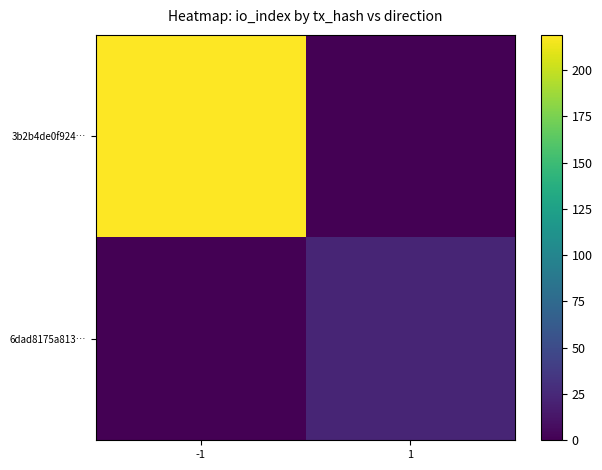

List the series in order of their overall mean, highest first.

3b2b4de0f924…, 6dad8175a813…